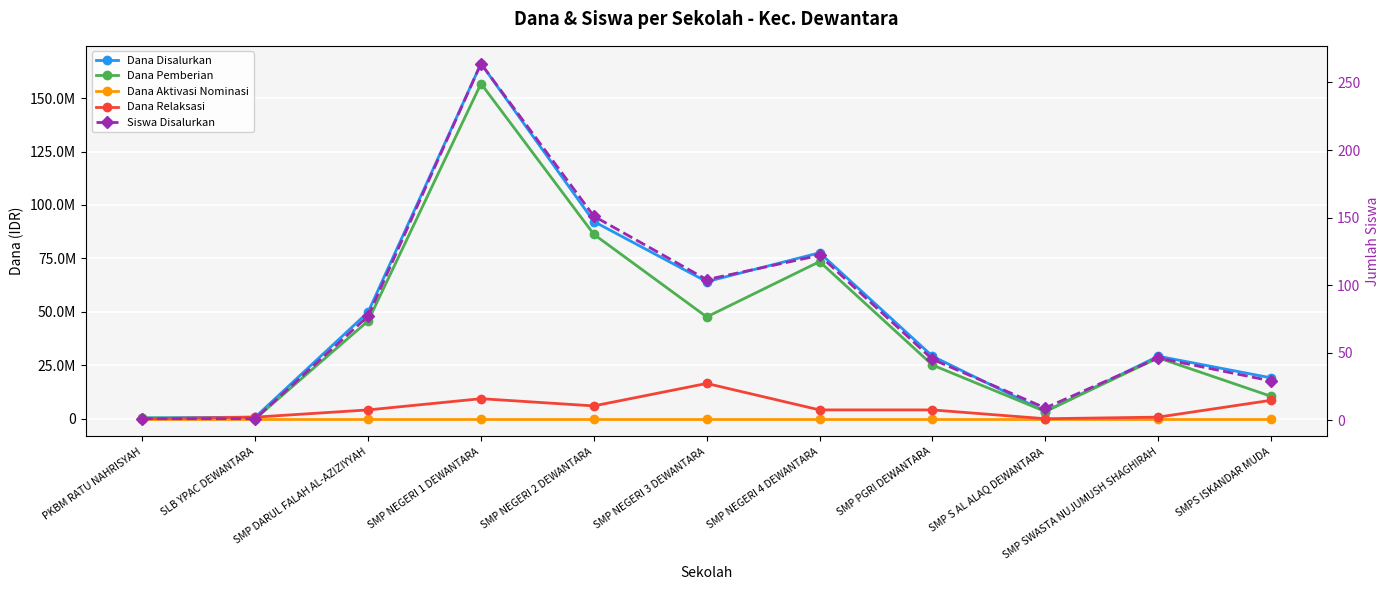

What is the label of the 2nd point from the right?

SMP SWASTA NUJUMUSH SHAGHIRAH